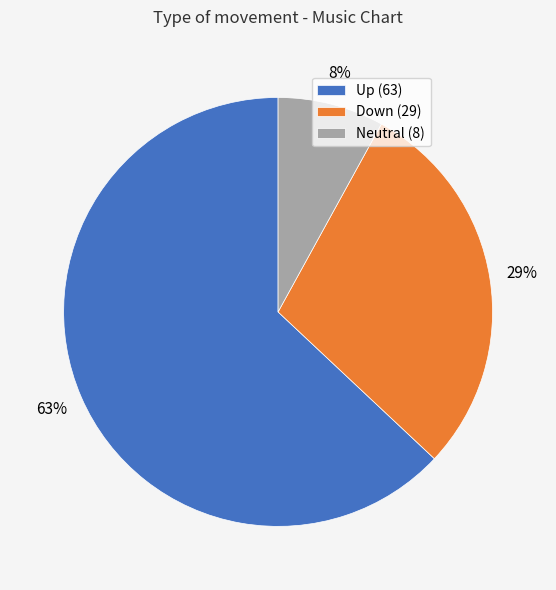

Do Neutral (8) and Down (29) together represent more than half of the pie?

No